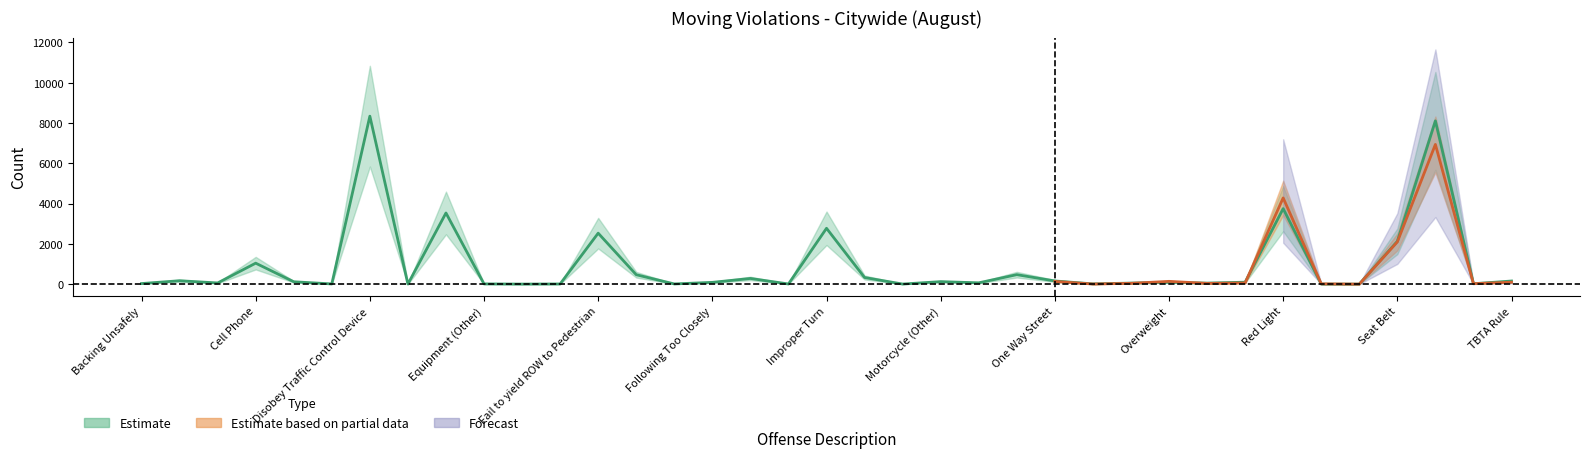

How many points are lower than both their immediate neighbors (excluding endpoints)?

12